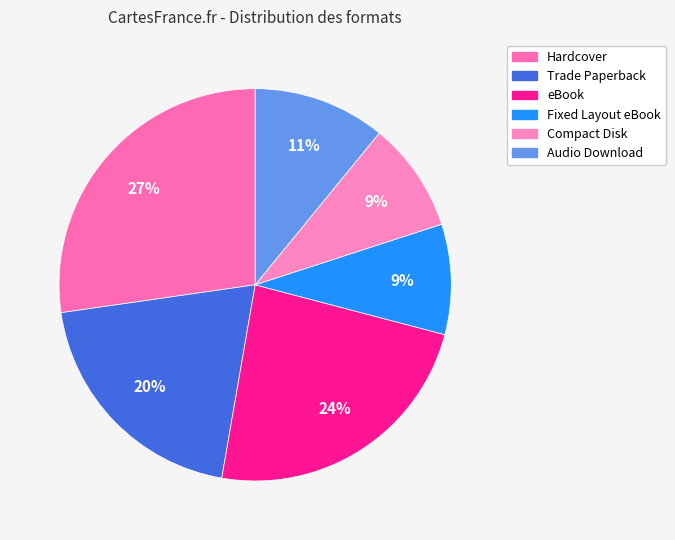

To the nearest percent, what is the difference between the Hardcover and Fixed Layout eBook slice percentages?

18%